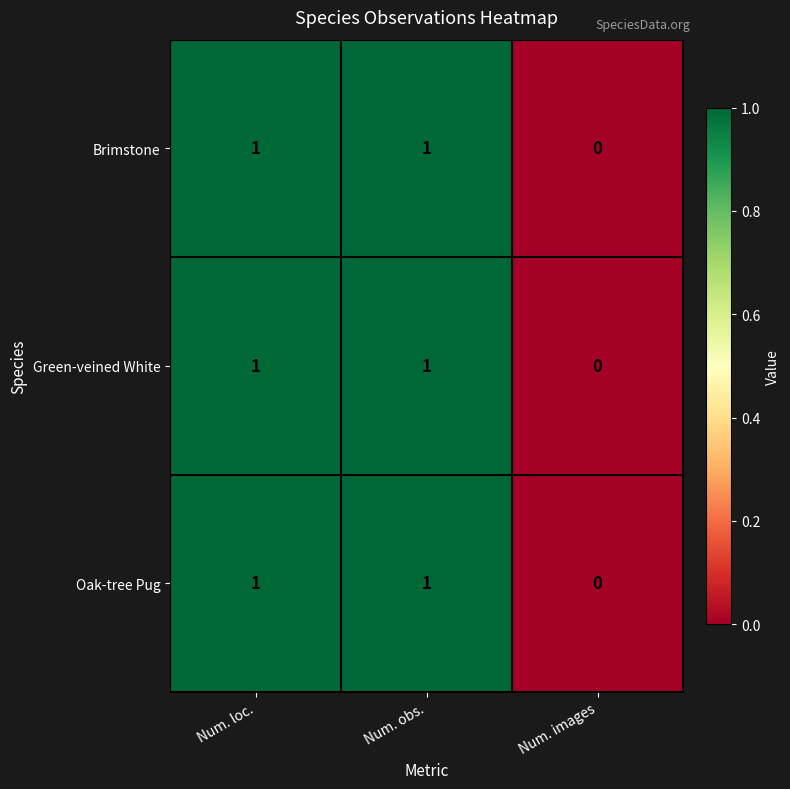

Reading left to right, what are all the values shown in this chart?

Brimstone: Num. loc.=1	Num. obs.=1	Num. images=0
Green-veined White: Num. loc.=1	Num. obs.=1	Num. images=0
Oak-tree Pug: Num. loc.=1	Num. obs.=1	Num. images=0